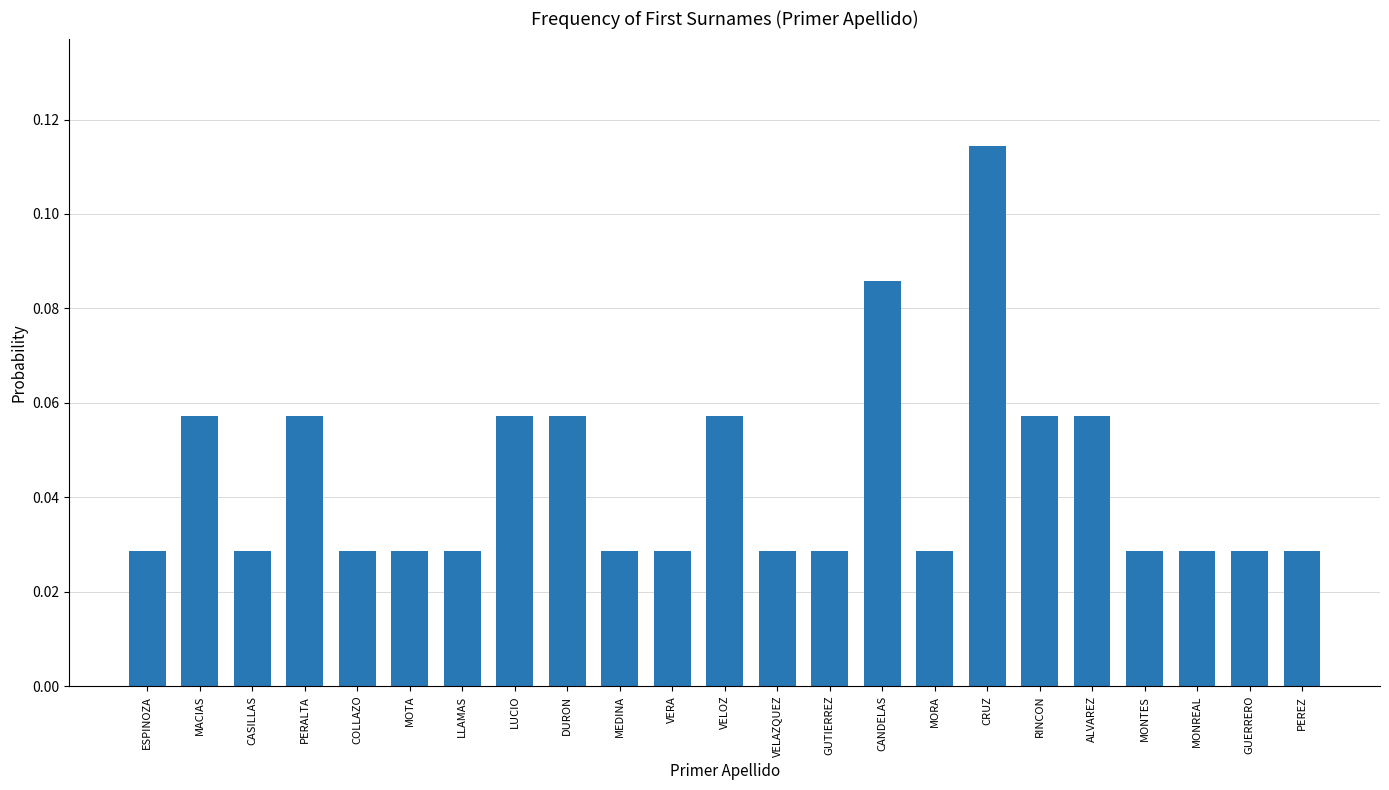

What is the sum of all values?

1.0